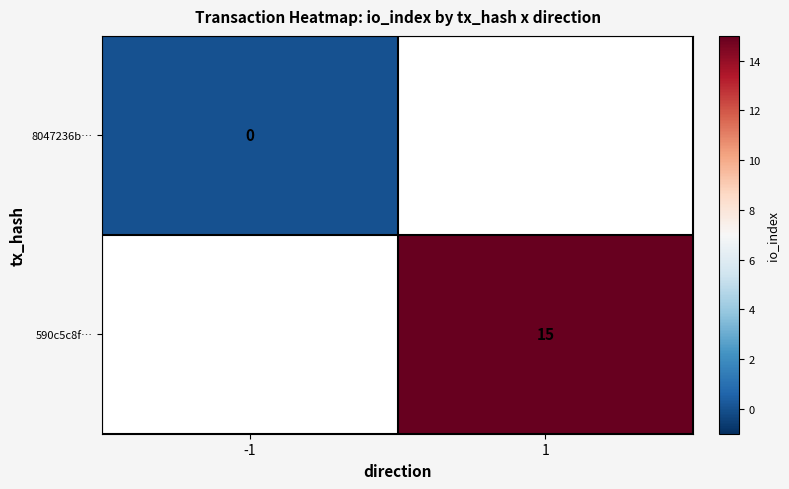

List the labels in order of 590c5c8f… value, largest first.

-1, 1